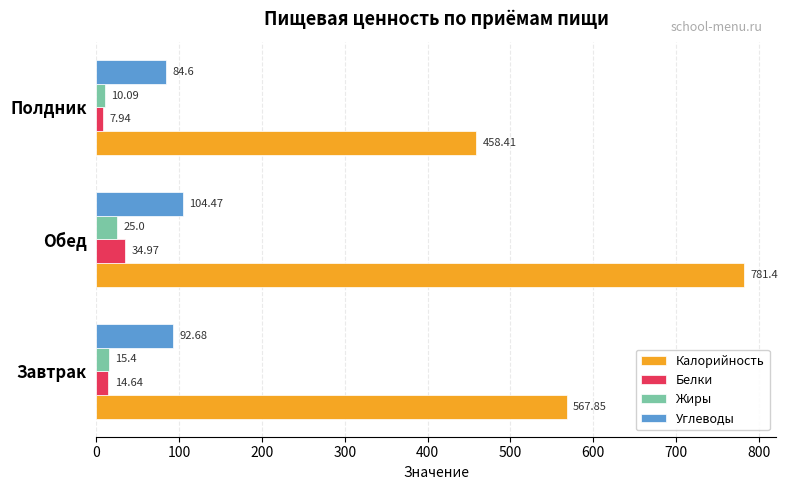

At which category is the sum across all series the highest?

Обед